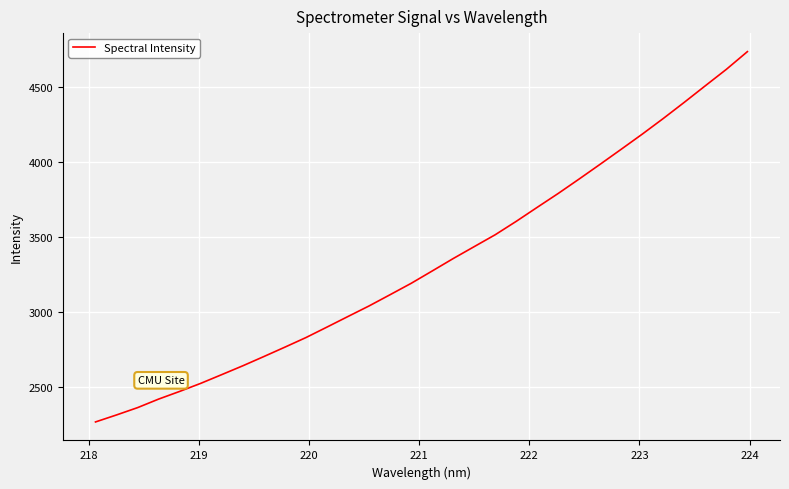

Is this an area chart (filled region under the line)?

No